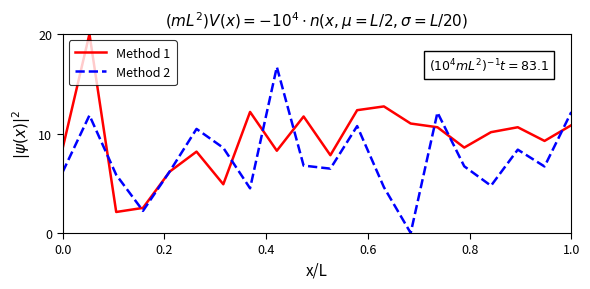

At how many categories does at least one series exceed 10?

12